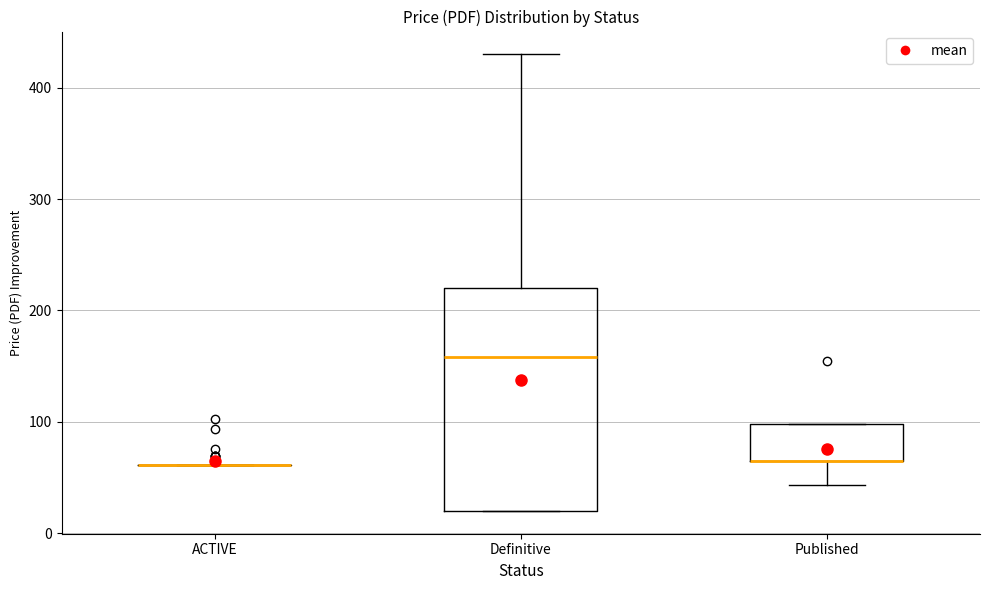

Reading left to right, transcribe this box plot: for each box, give where its median line is, the range the box spans, and where its two whiskers end, as read against the y-axis. The values are not printed on the chart, so give them approximately, as read against the axis.

ACTIVE: box collapsed to a line at 60, whiskers 60 to 60
Definitive: median 160, box 20 to 220, whiskers 20 to 430
Published: median 70 (drawn on the box's lower edge), box 70 to 100, whiskers 40 to 100